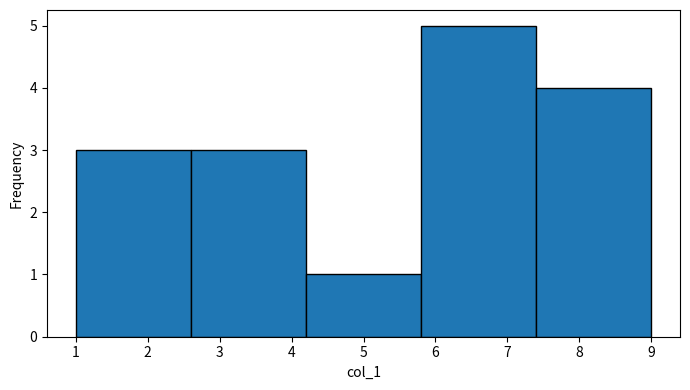

Reading left to right, list every bar in this chart as the range it spans on the x-axis followed by its height. The values are not printed on the chart, so give them approximately, as read against the axis.

1.0 to 2.6: 3
2.6 to 4.2: 3
4.2 to 5.8: 1
5.8 to 7.4: 5
7.4 to 9.0: 4